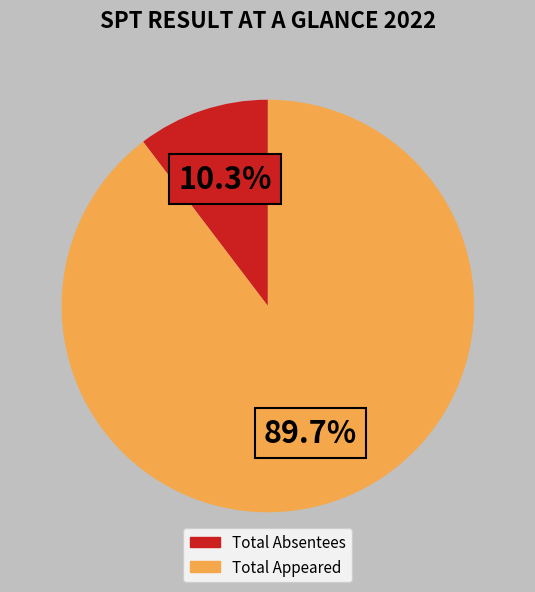

To the nearest percent, what is the difference between the largest and smallest slice percentages?

79%